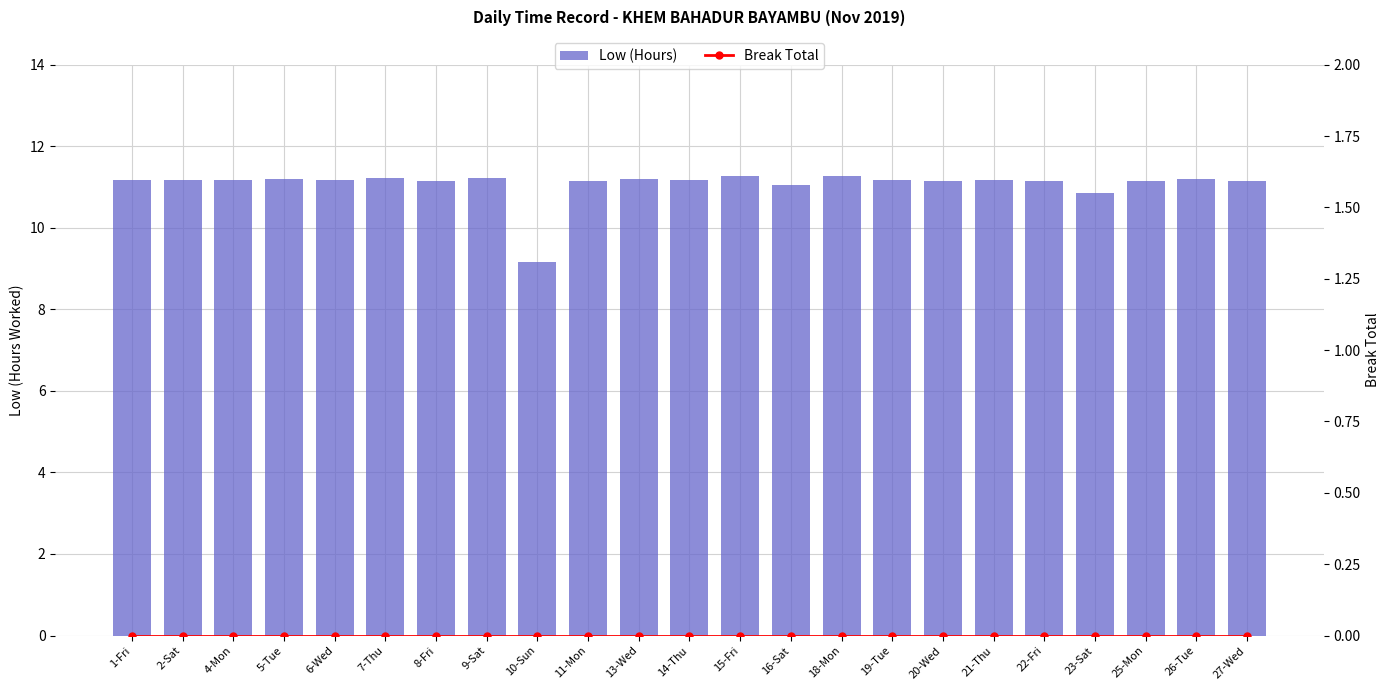

What position from the left is 25-Mon?

21